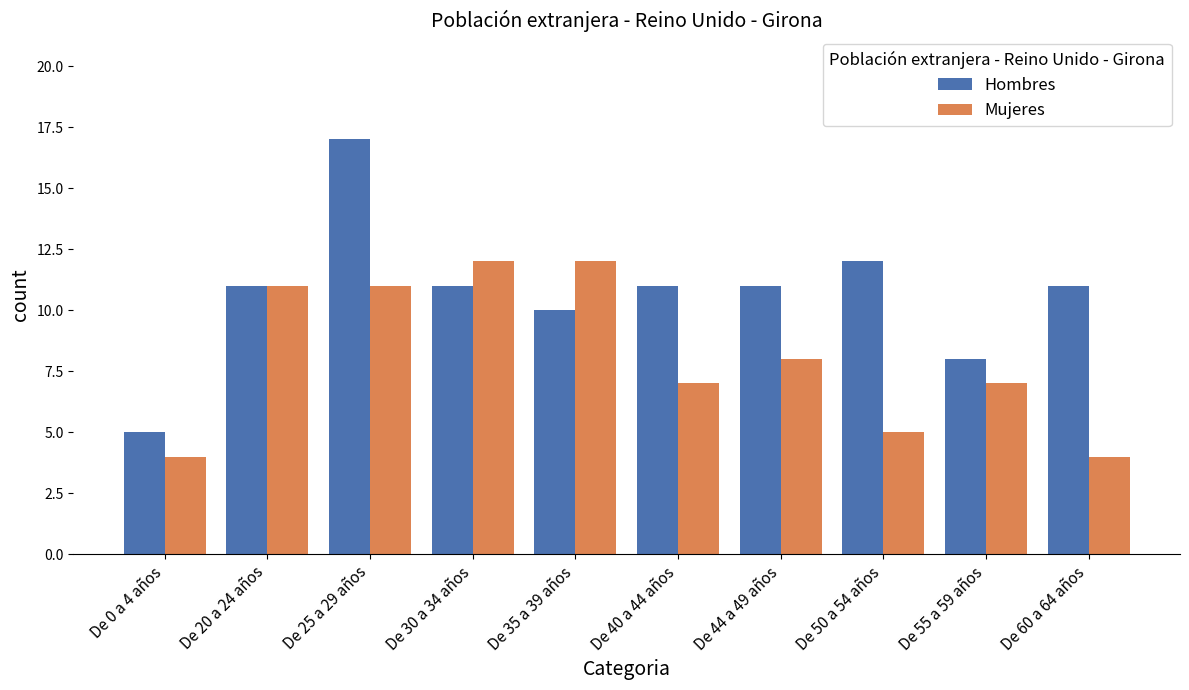

What is the lowest value of the Mujeres series?

4